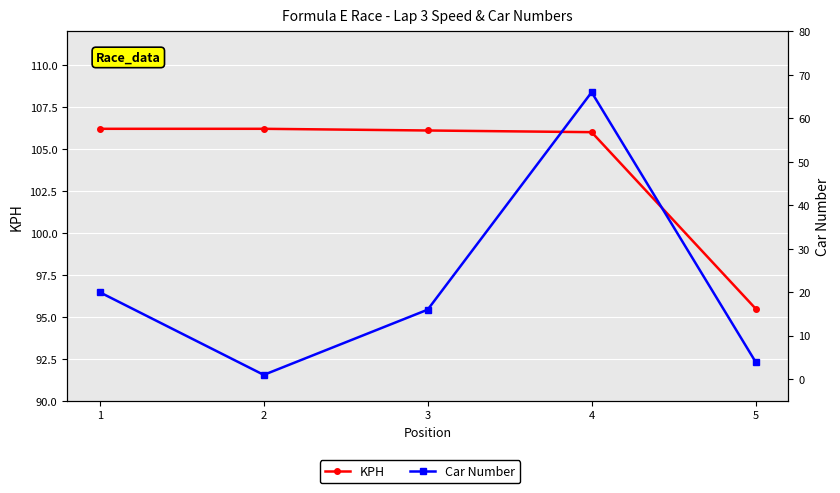

True or false: Car Number has a value of 105.7 at 4.

False